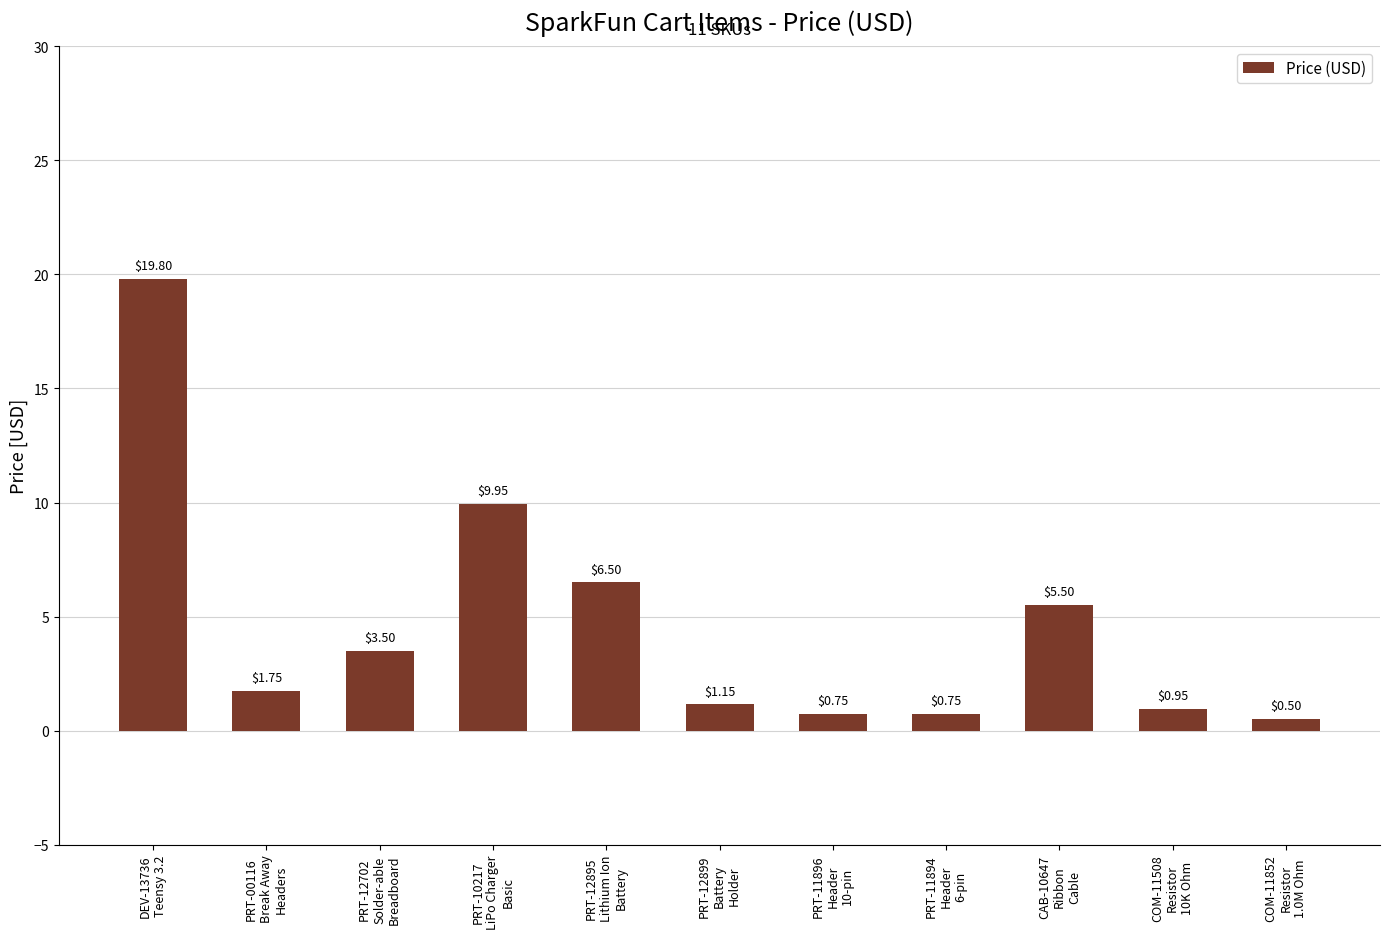

What is the sum of all values?

51.1